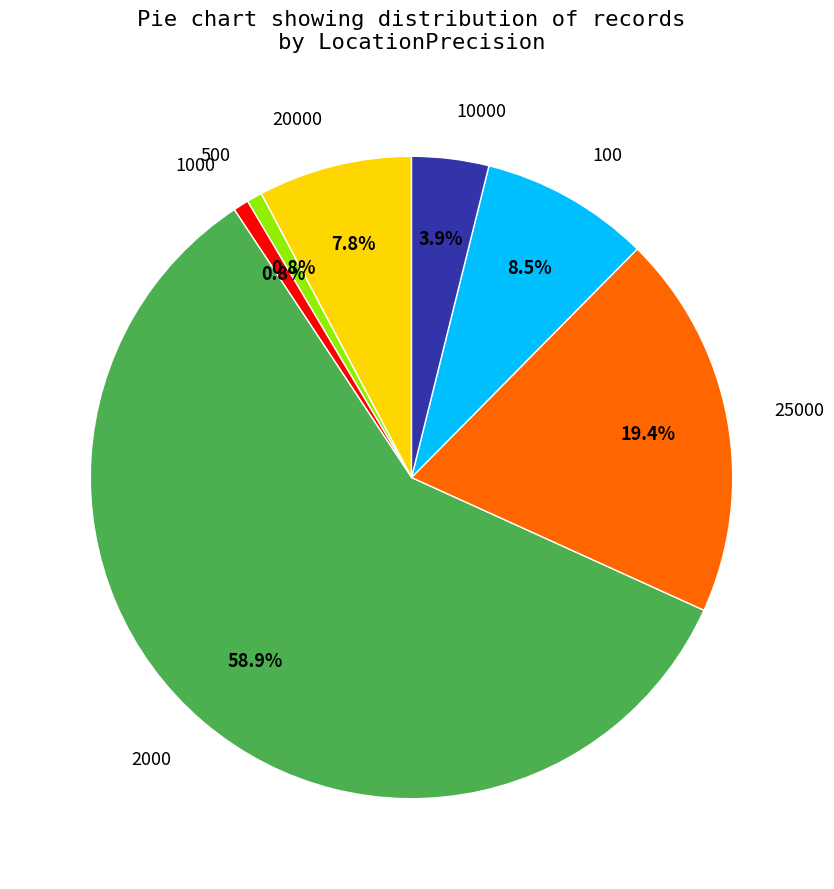

How many slices are in this pie chart?

7